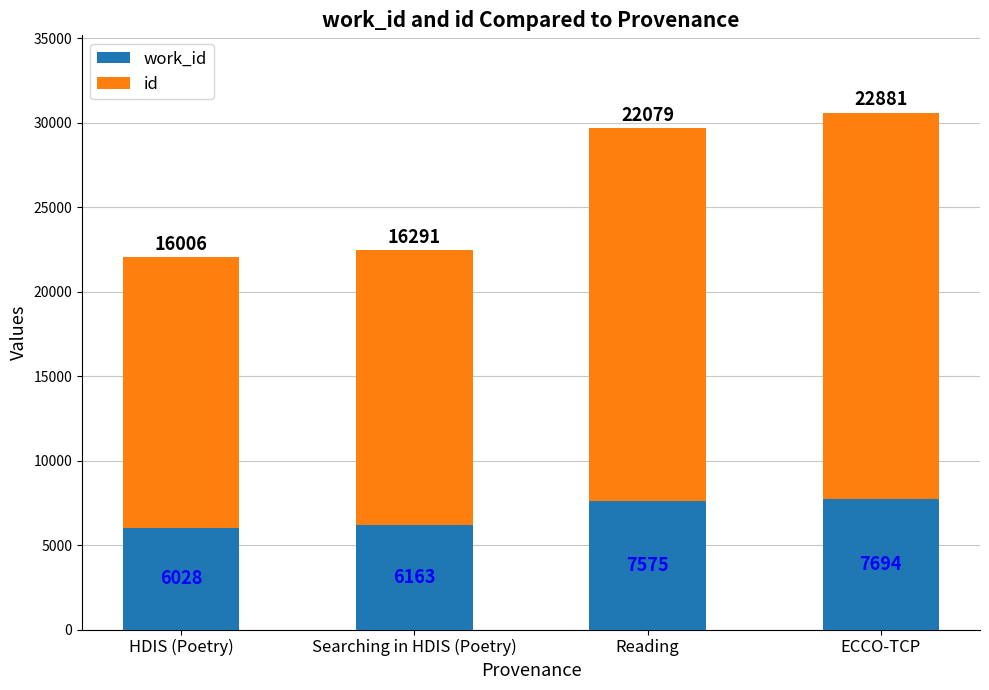

What is the total value across all series at ECCO-TCP?

30575